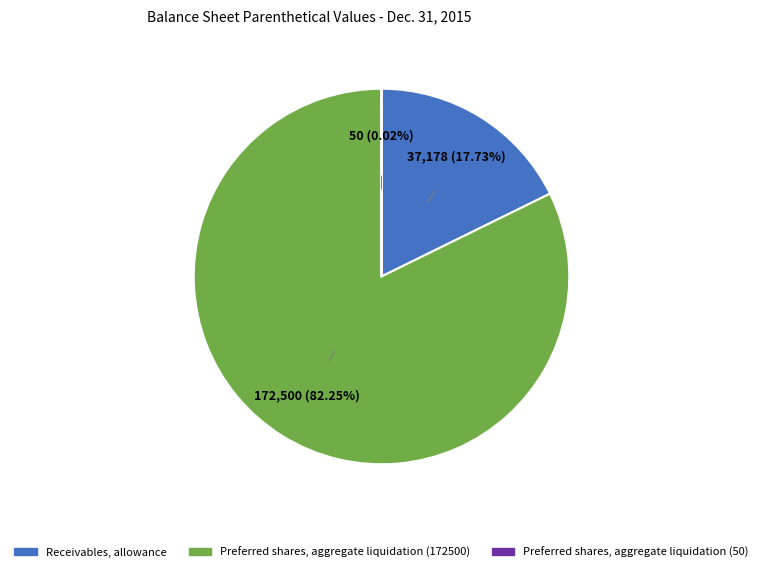

Which slice represents more than half of the pie?

Preferred shares, aggregate liquidation (172500)